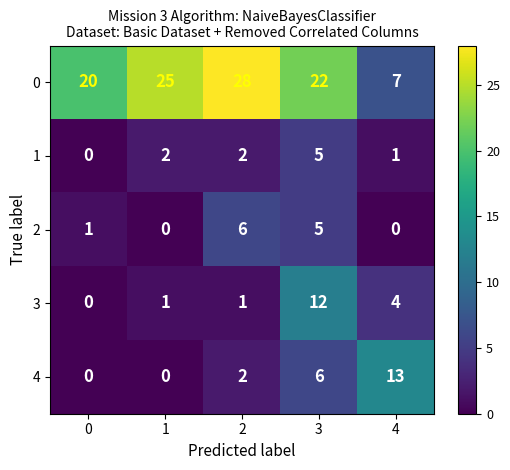

Between 3 and 4, which series saw the biggest shift?

0